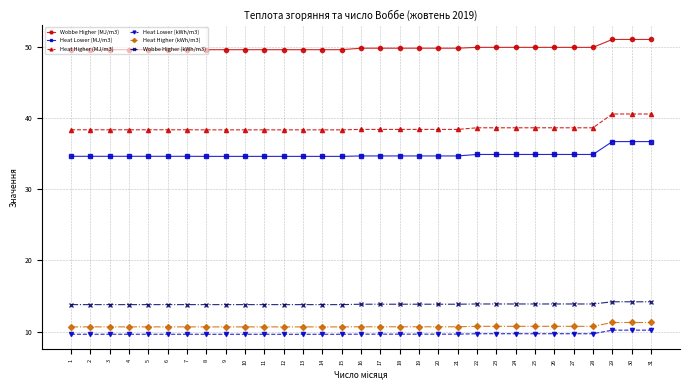

Which series has the largest range (max minus min)?

Heat Higher (MJ/m3)